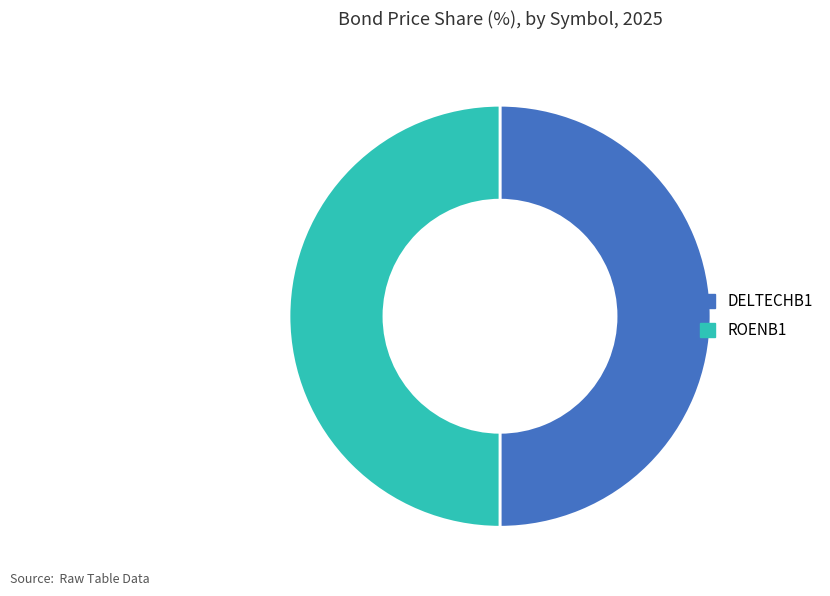

Count the number of slices in the pie.

2